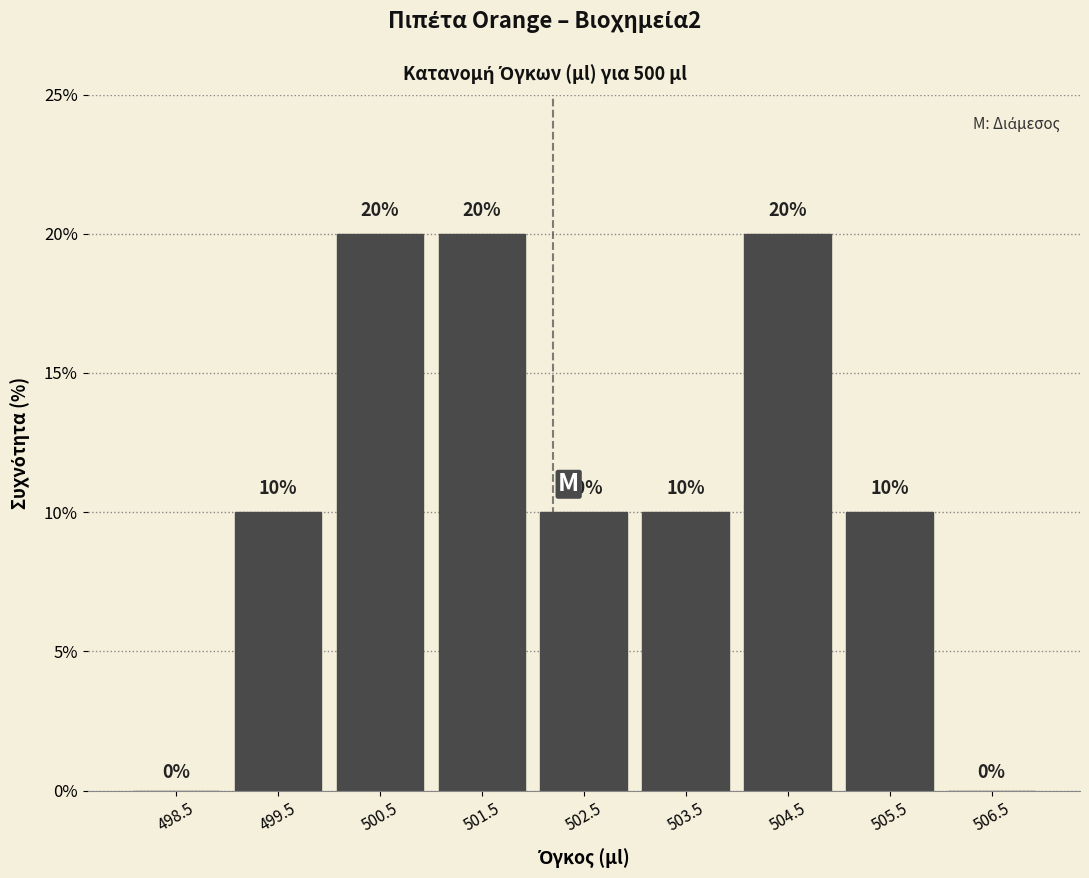

How tall is the bar that spans 503 to 504 on the x-axis?

10